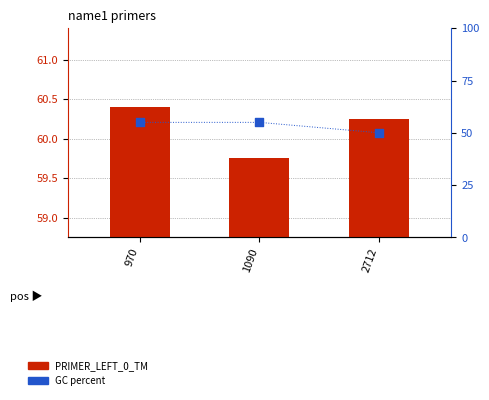

At how many categories does at least one series exceed 60?

2